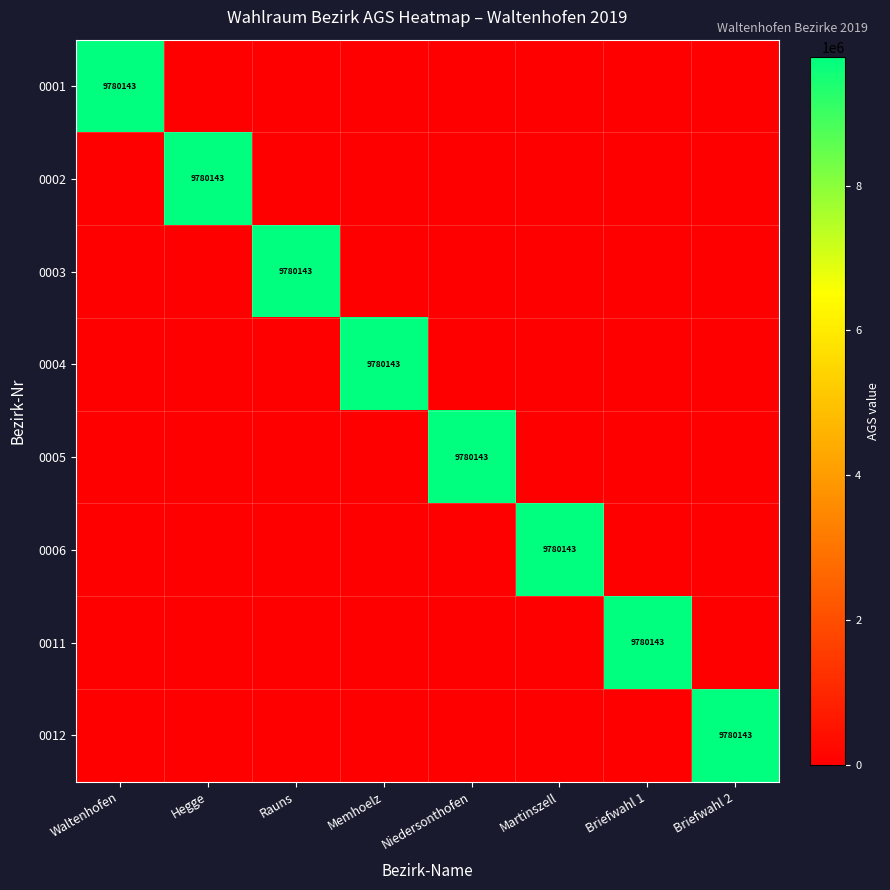

The 0001 series shows 9780143 at Waltenhofen. True or false?

True